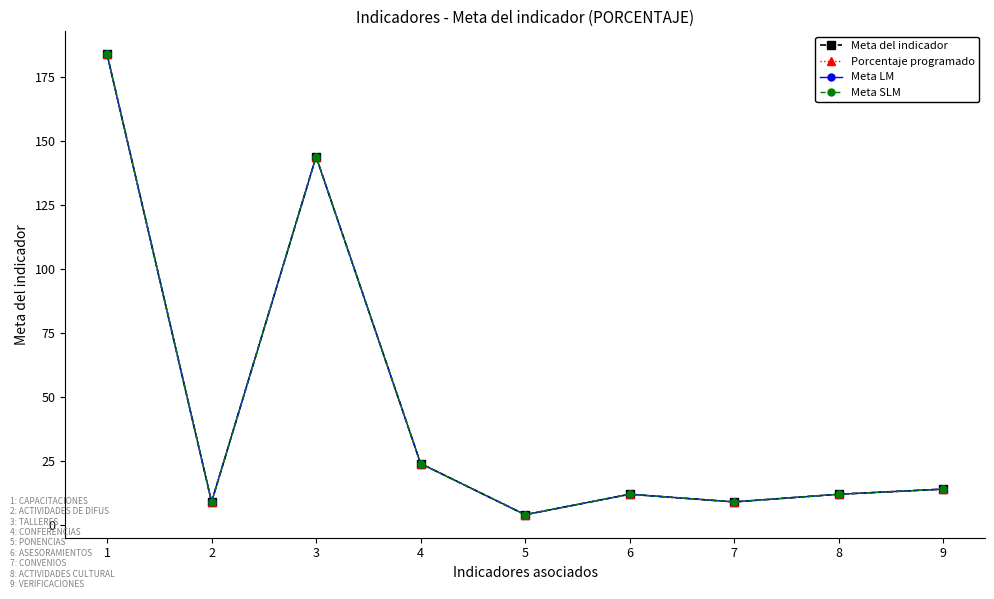

True or false: Porcentaje programado and Meta del indicador intersect in this chart.

False